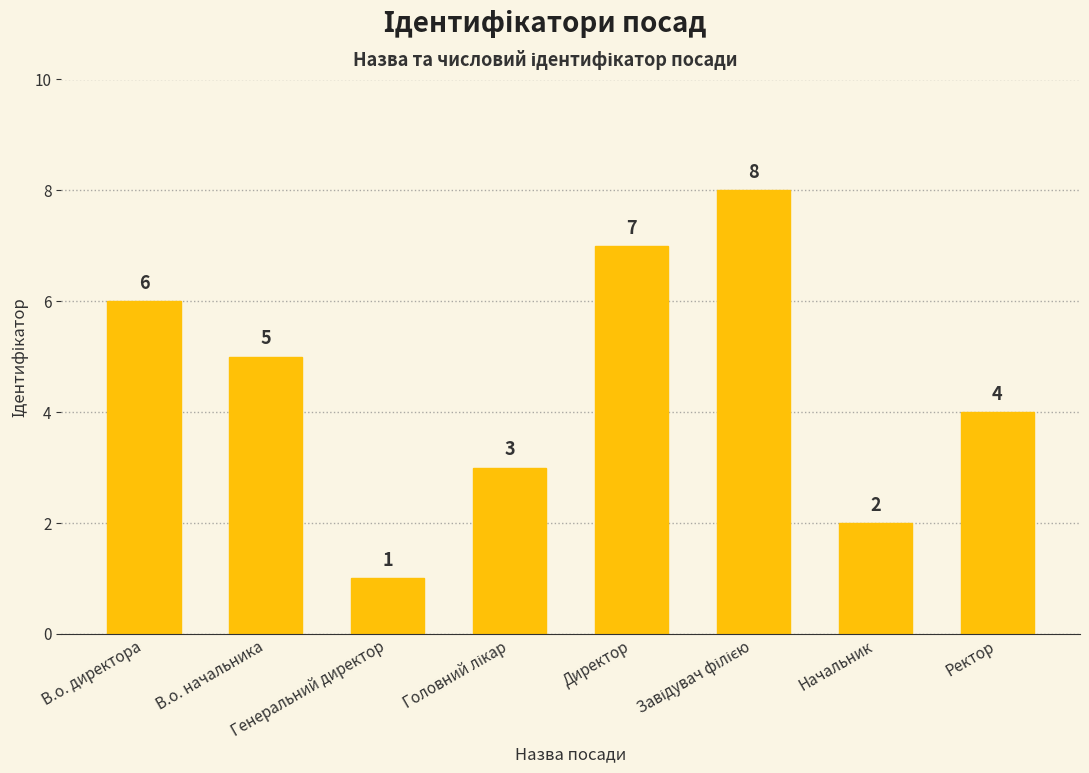

Is it true that the value at Ректор is 2?

False